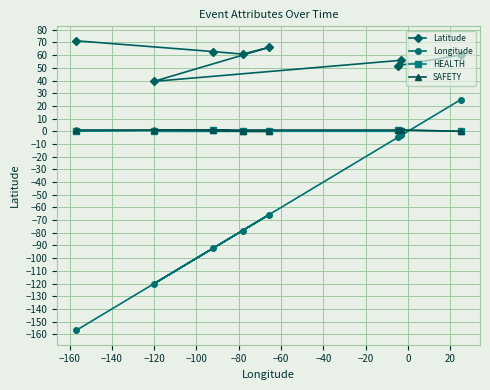

Which series has the largest total across all categories?

Latitude